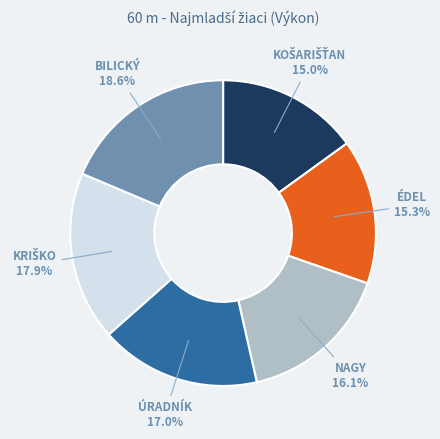

To the nearest percent, what is the average slice percentage?

17%